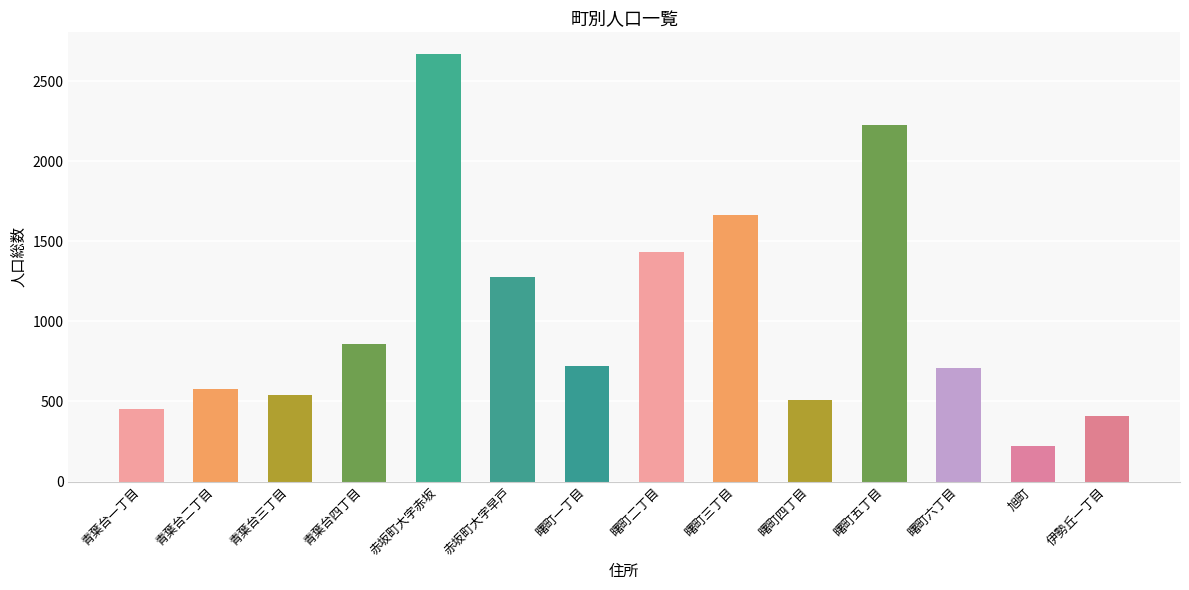

What is the difference between the maximum and second lowest values?

2261